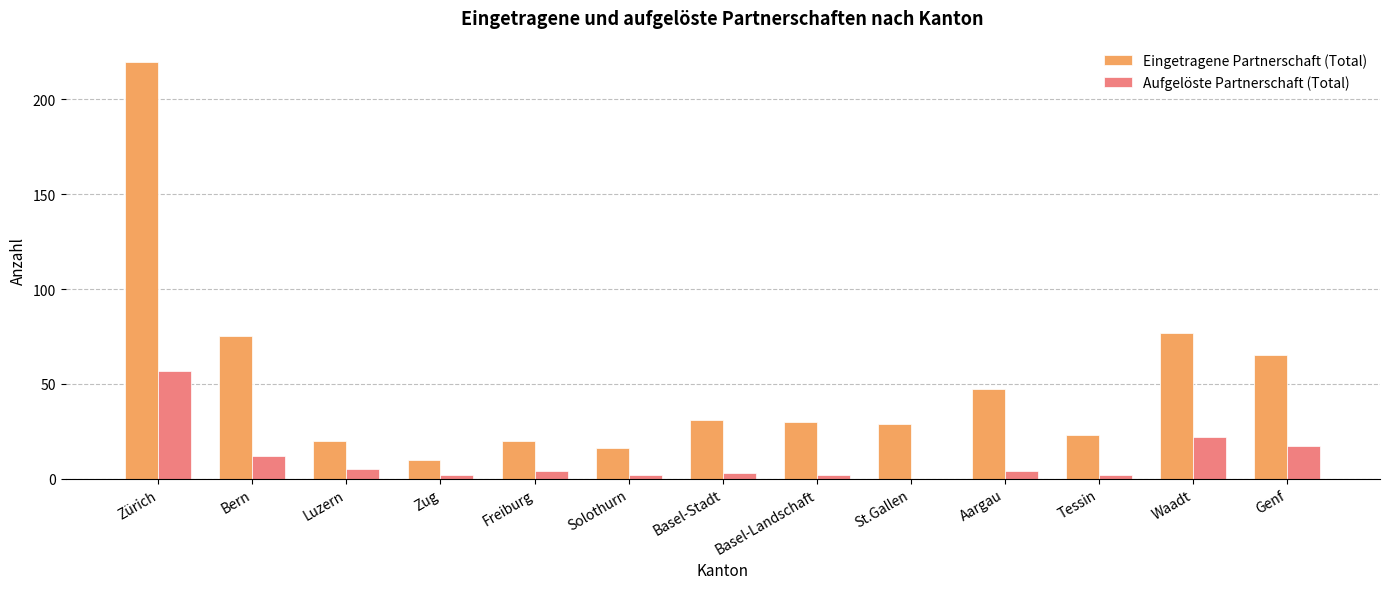

At which label does Eingetragene Partnerschaft (Total) reach its peak?

Zürich